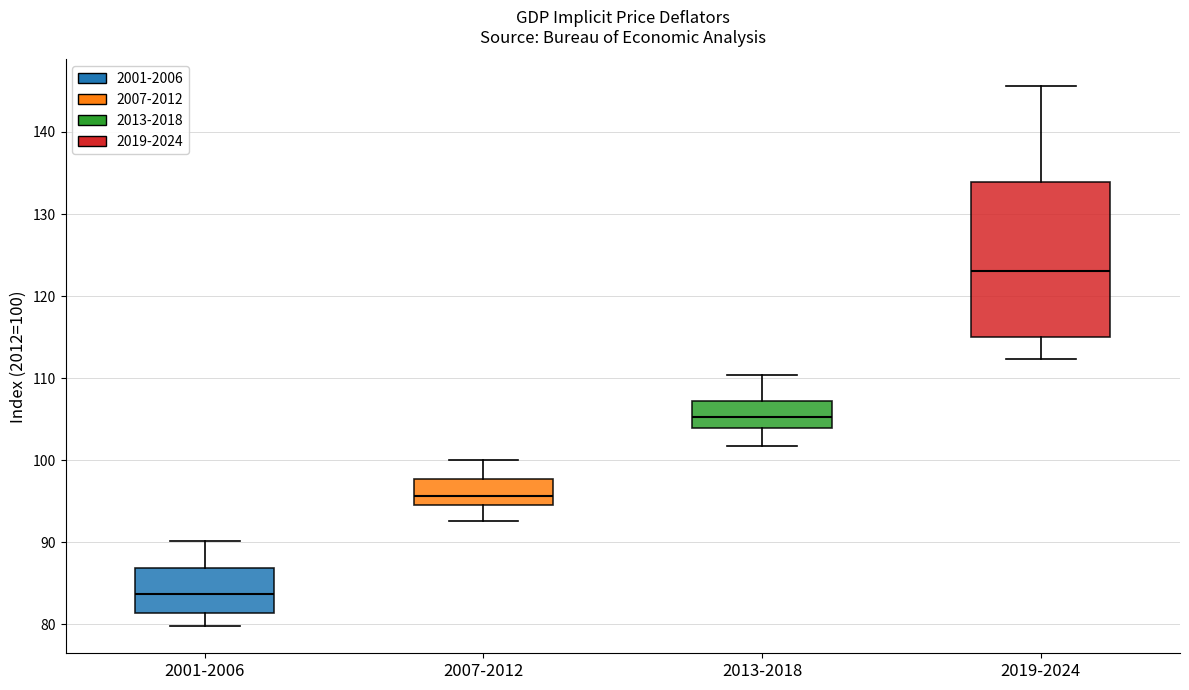

Comparing the boxes themselves (not the whiskers), which one is the tallest?

2019-2024